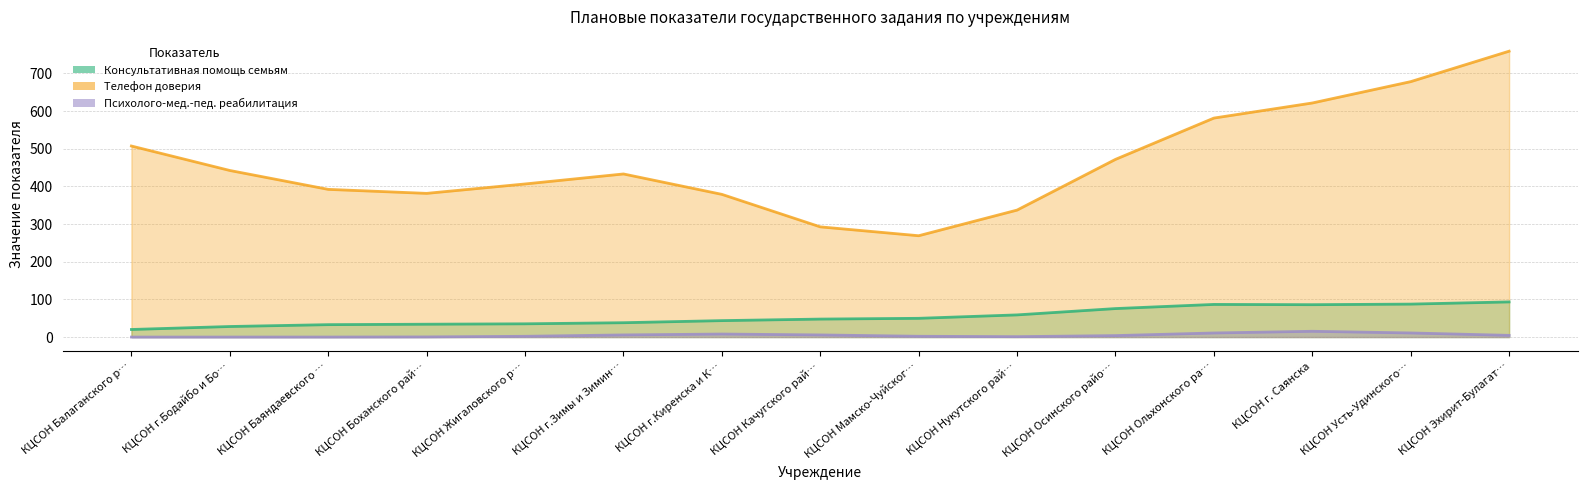

What position from the right is КЦСОН Балаганского района?

15